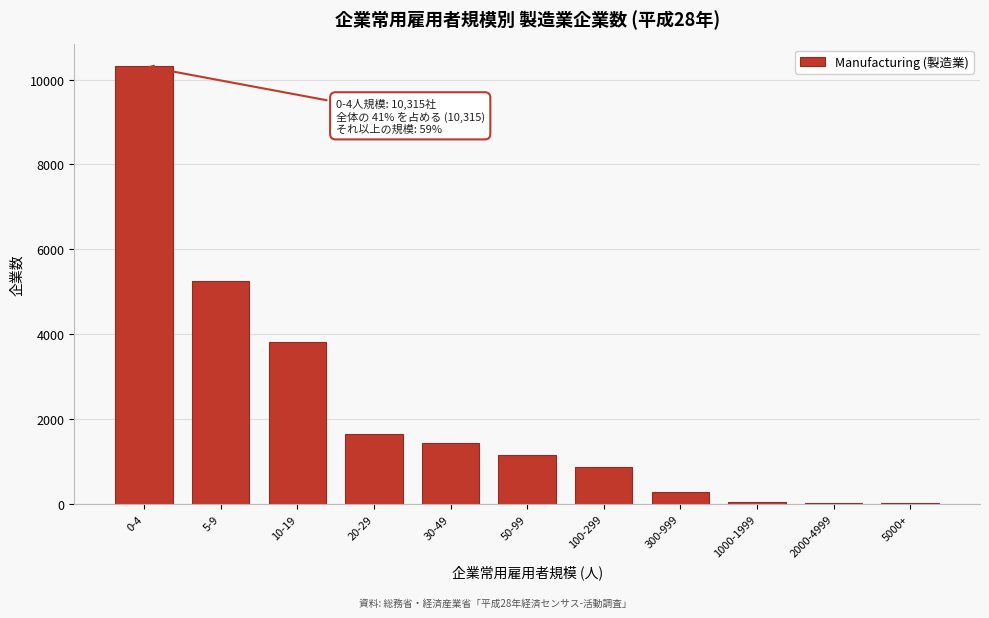

The chart shows a value of 12 at 5000+. True or false?

True